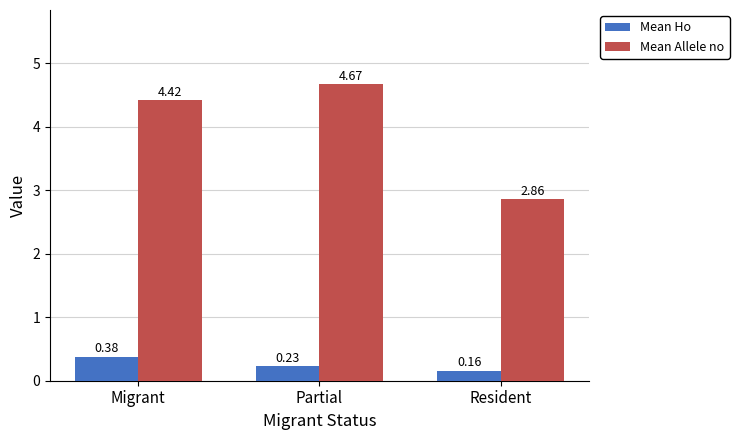

Is it true that Mean Allele no equals 4.6 at Resident?

False